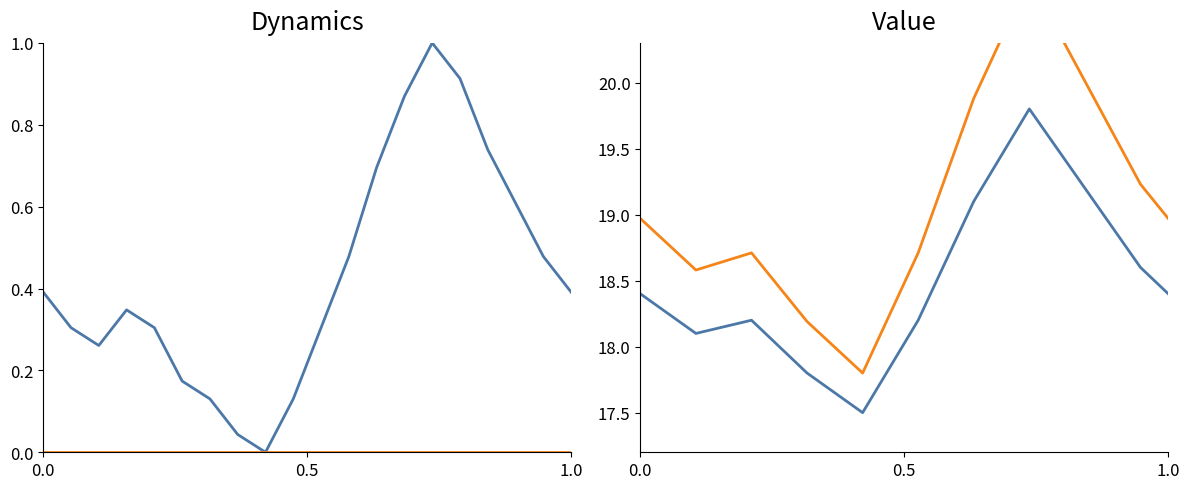

How many values are above zero?

19